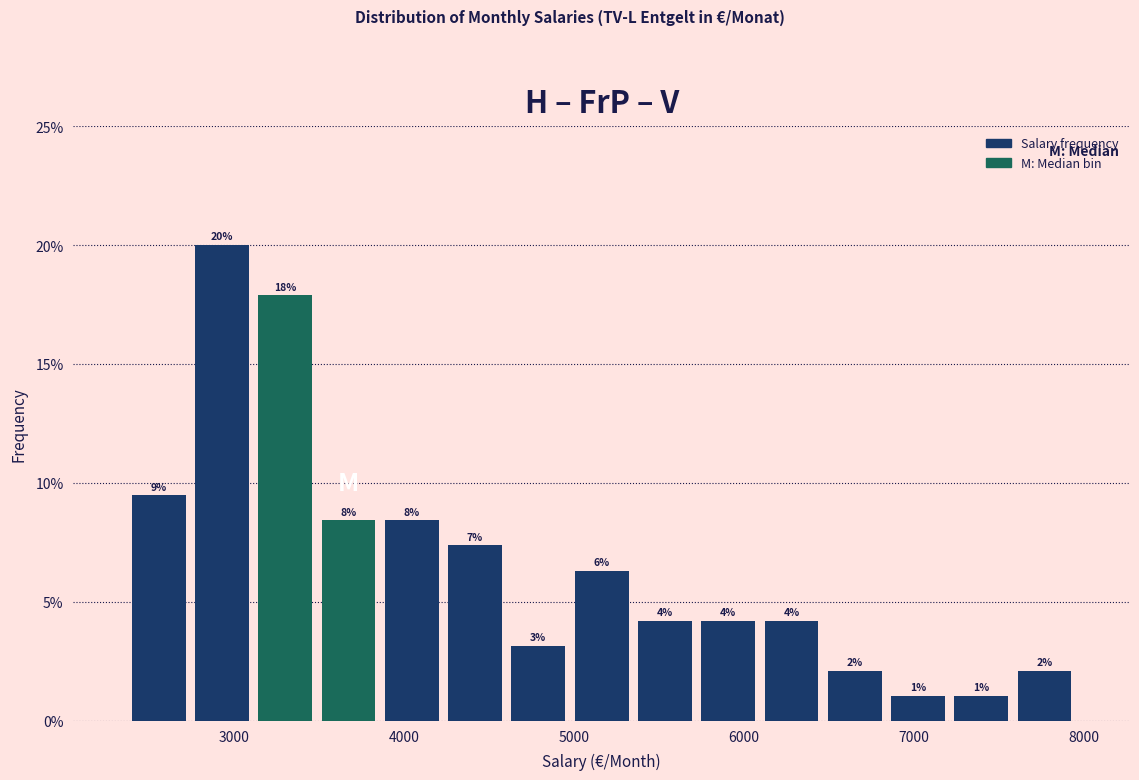

Read against the x-axis, roughly where is the centre of the tallest bar?

2900